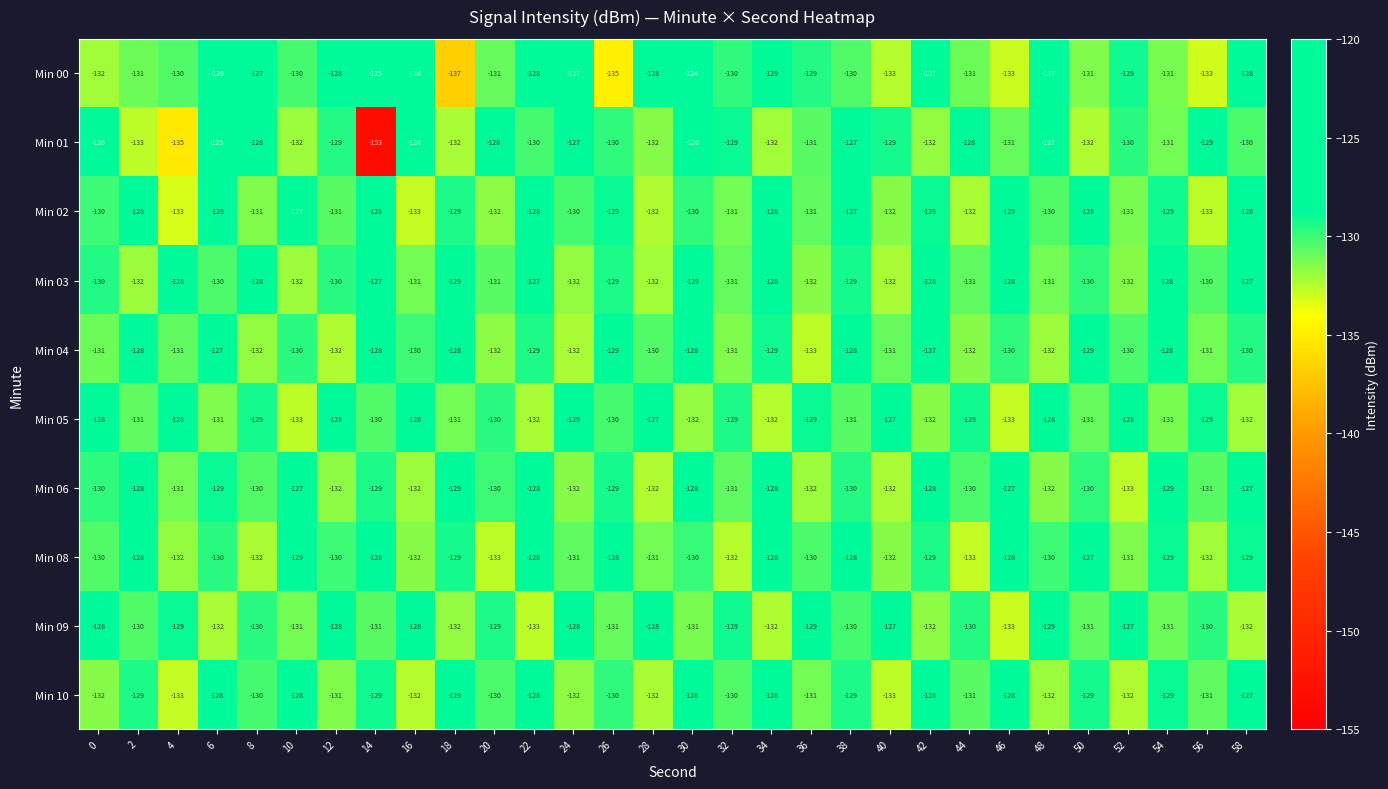

What is the total value across all series at 12?

-1299